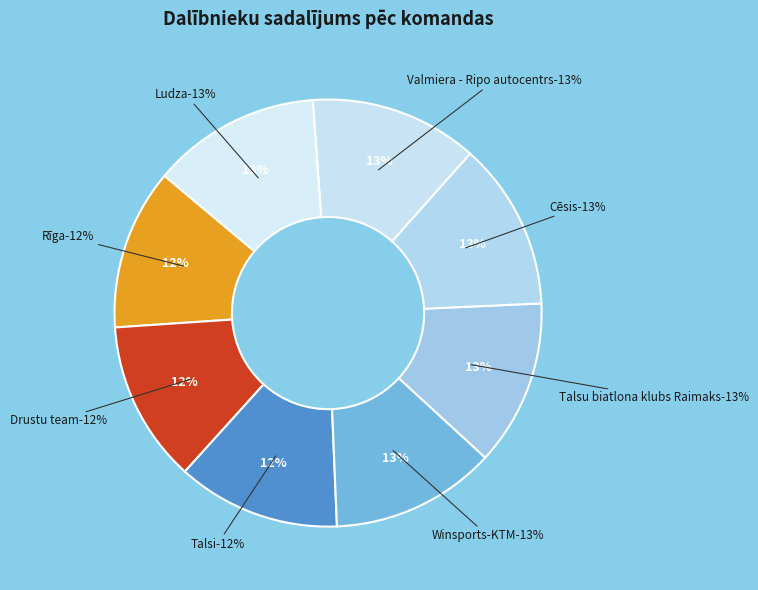

Which category has the biggest portion of the pie?

Ludza